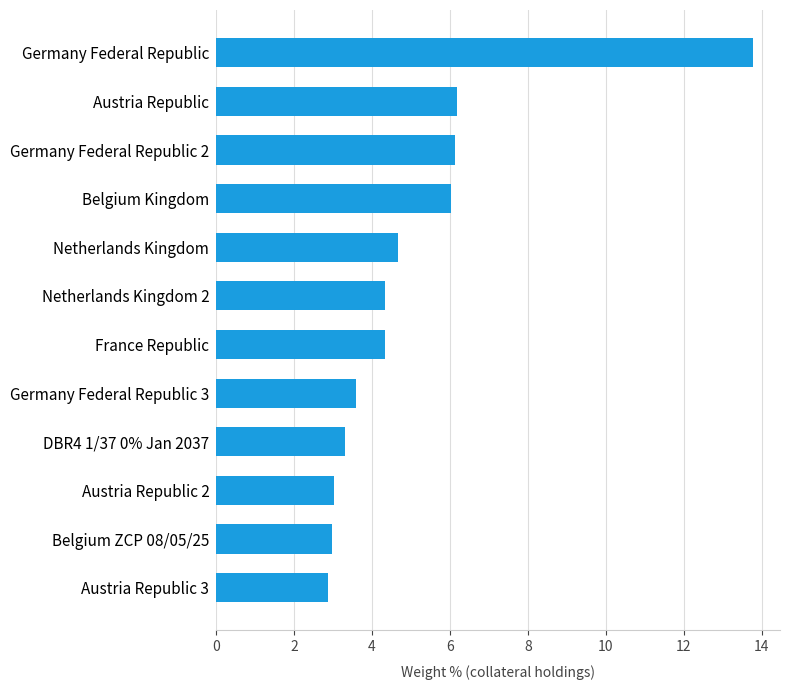

Is it true that the value at Germany Federal Republic 3 is 3.6?

True